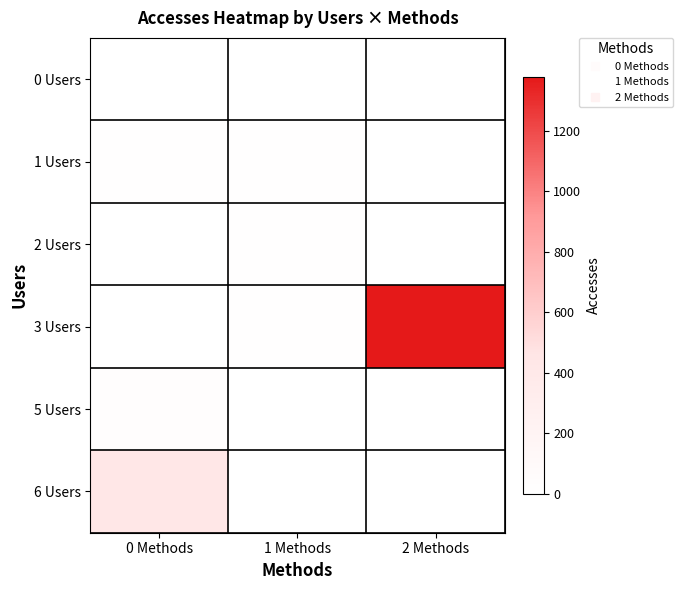

Which series has the largest total across all categories?

3 Users